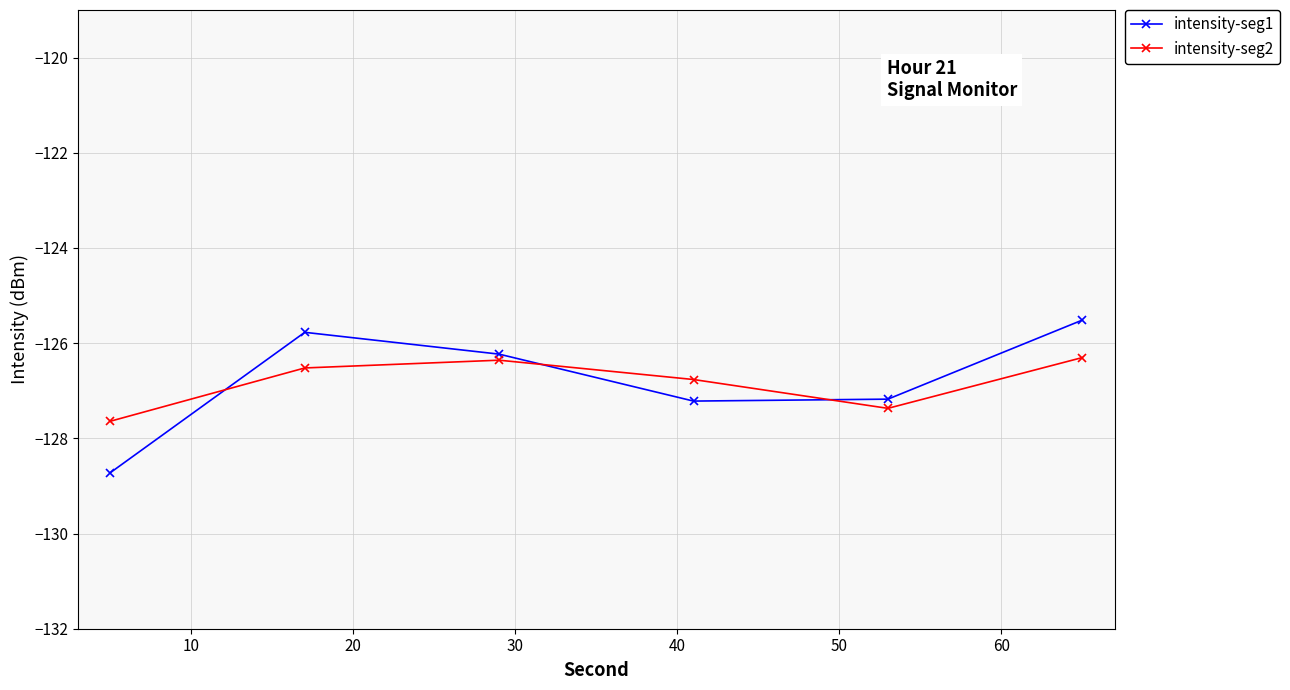

How many lines are shown in the chart?

2